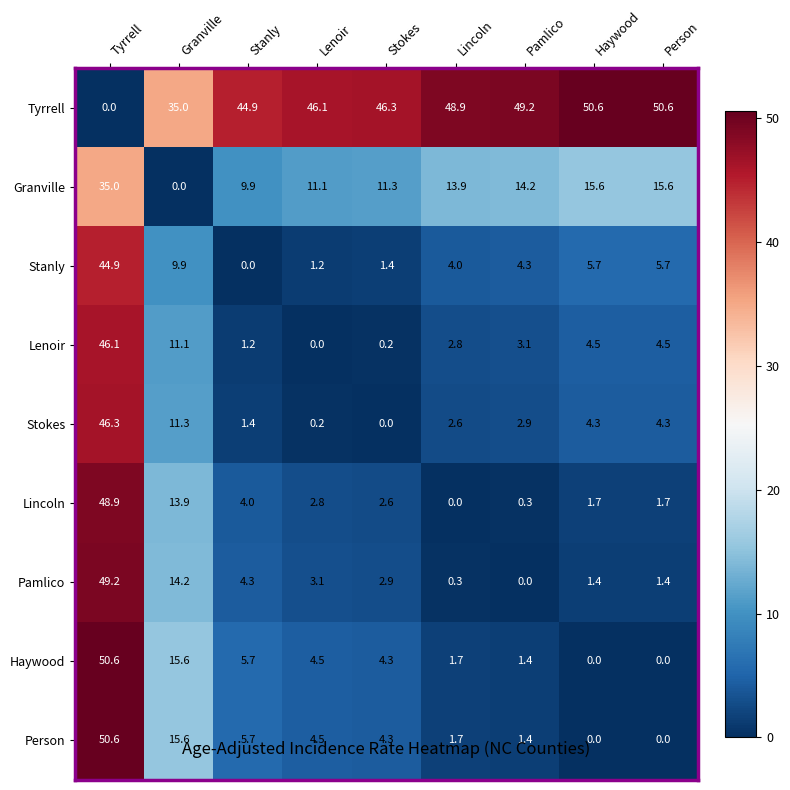

At which label does Stokes first exceed 2?

Tyrrell